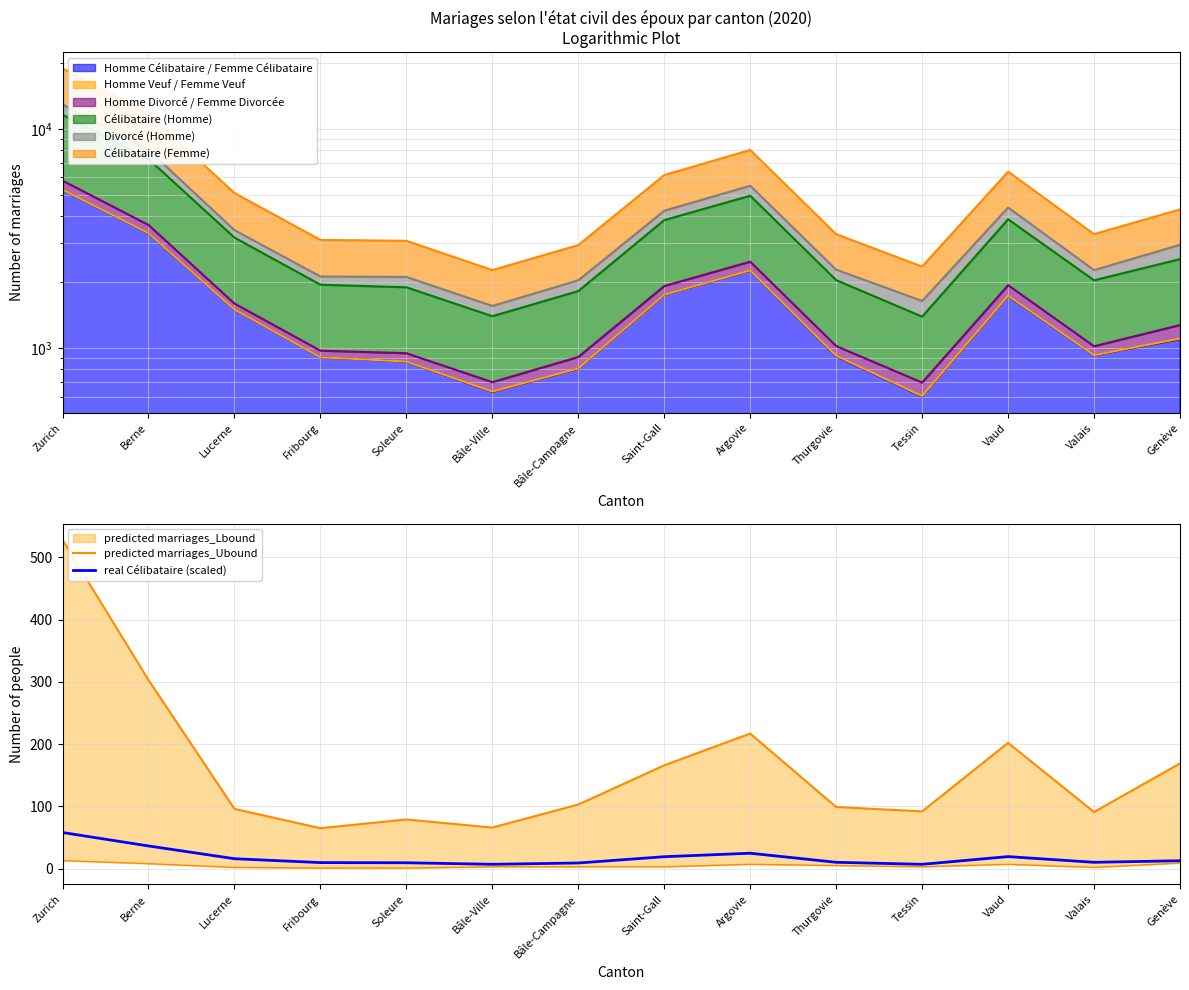

How many values in the predicted marriages_Ubound series are below 103?

7